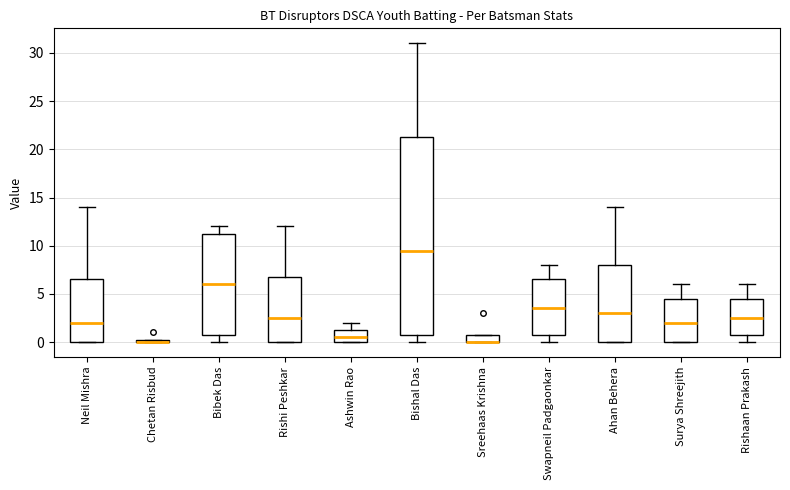

Comparing the boxes themselves (not the whiskers), which one is the tallest?

Bishal Das